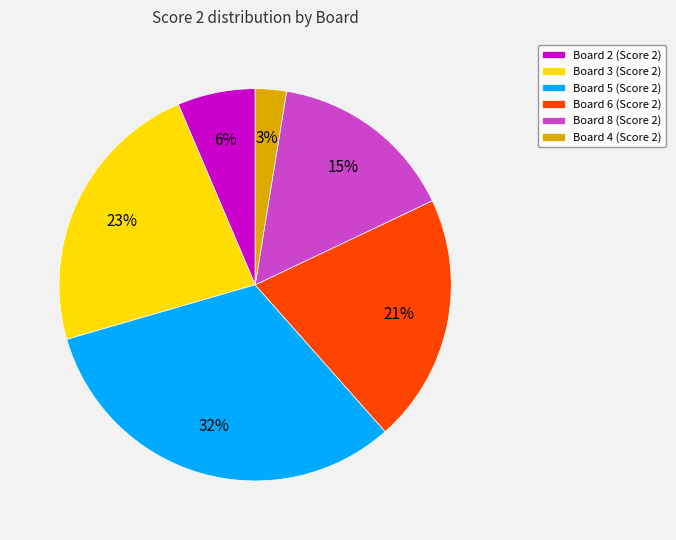

To the nearest percent, what is the average slice percentage?

17%